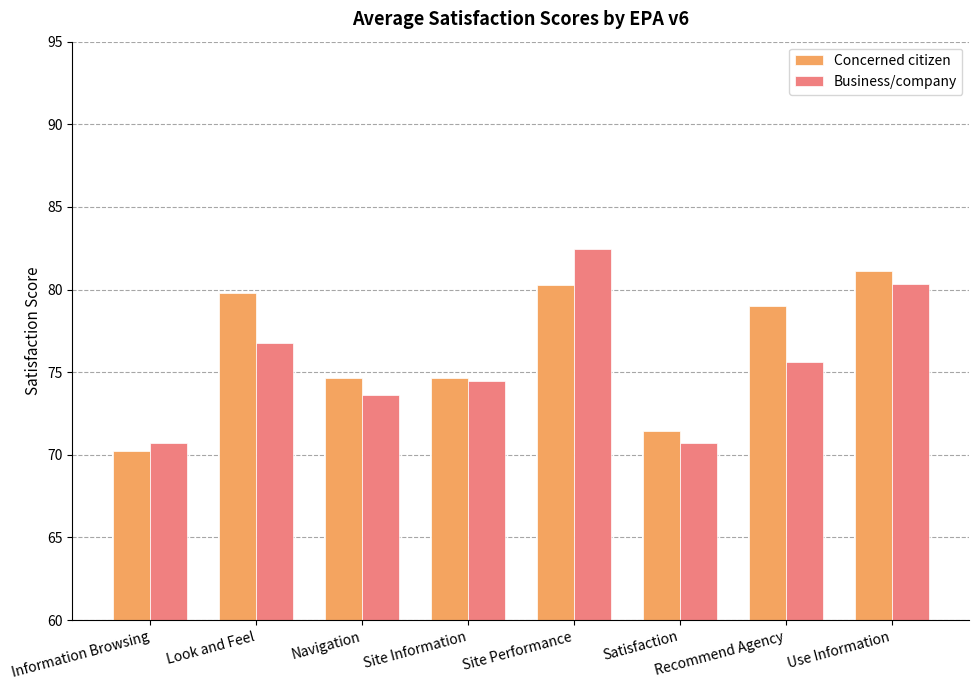

Which category has the lowest value in the Concerned citizen series?

Information Browsing